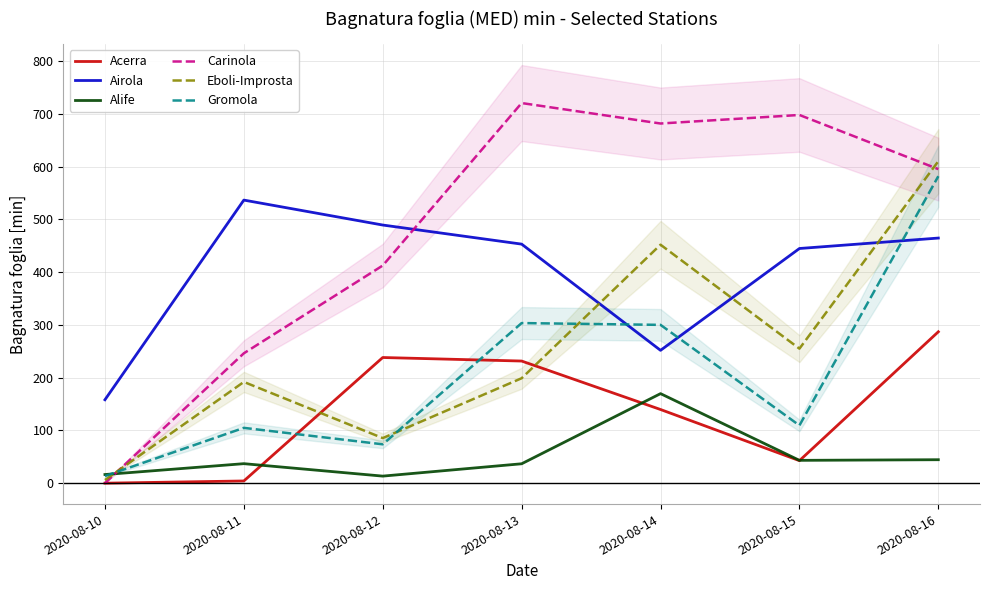

Between 2020-08-12 and 2020-08-15, which is larger?

2020-08-12